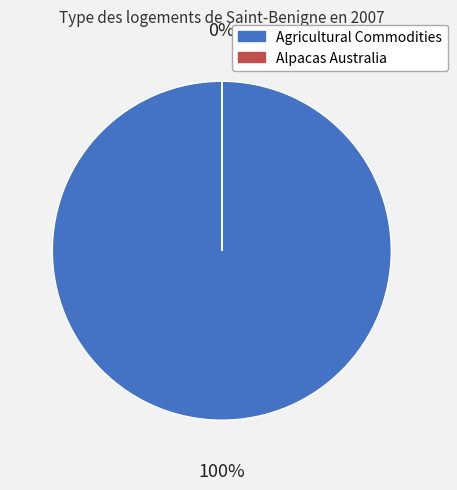

Which category has the smallest portion of the pie?

Alpacas Australia